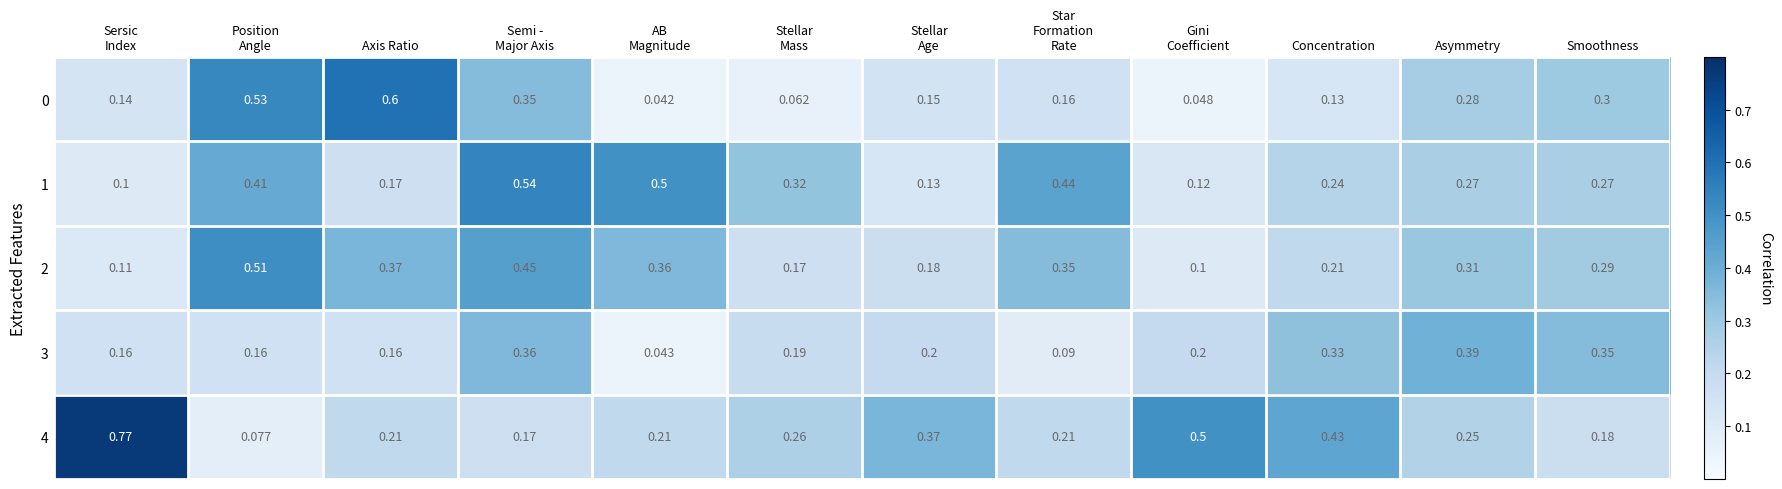

At which category does the chart reach its peak across all series?

Sersic
Index